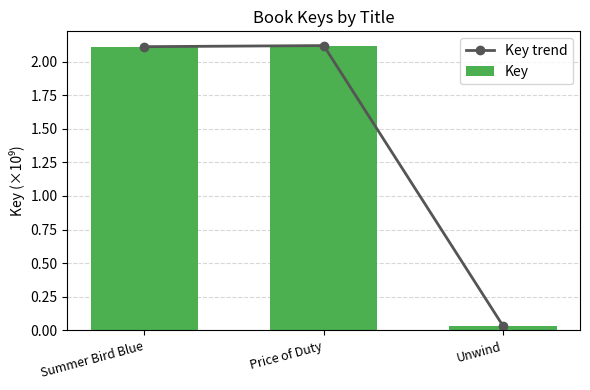

Which category has the highest value in the Key trend series?

Price of Duty